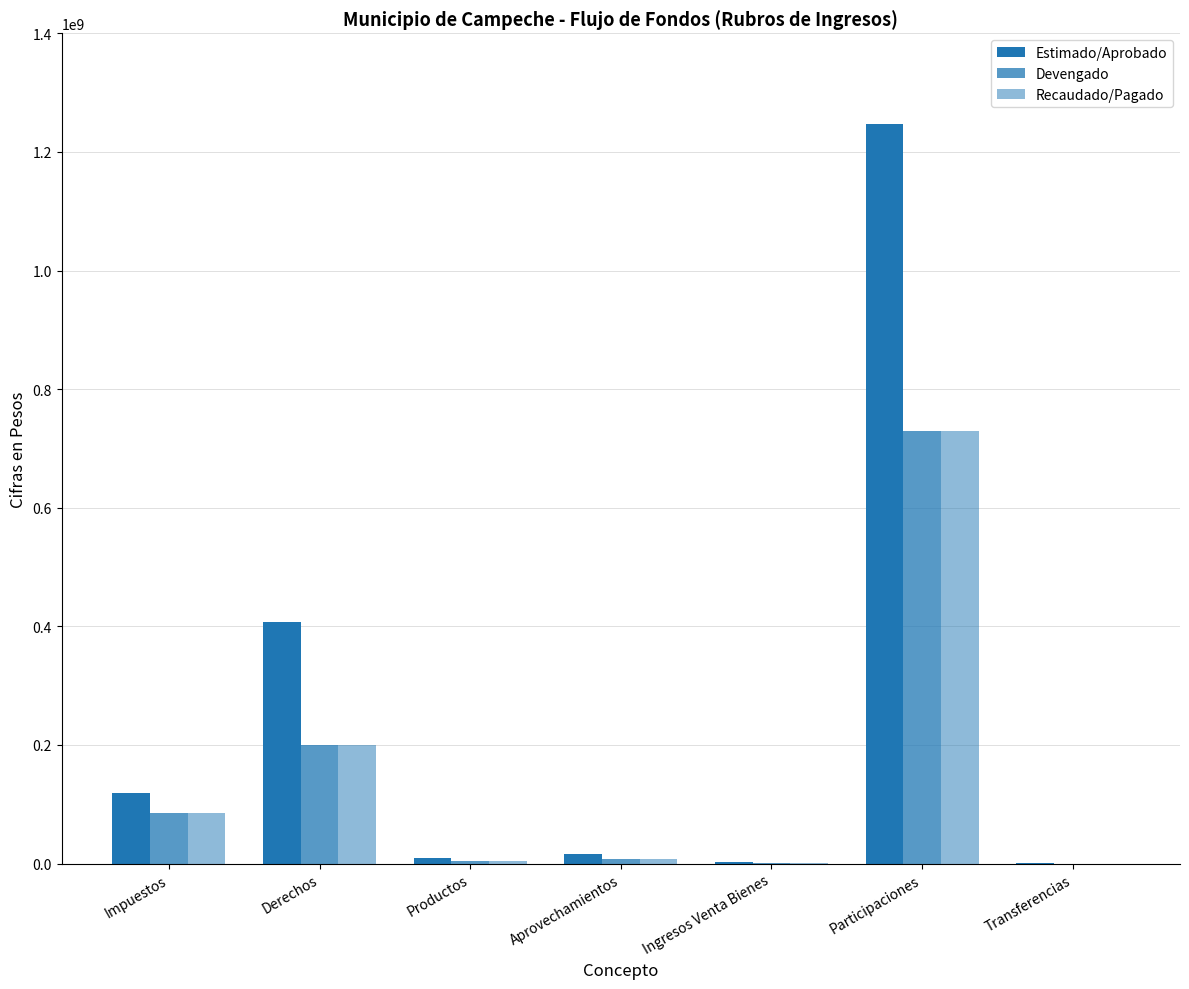

How many categories are shown in the chart?

7